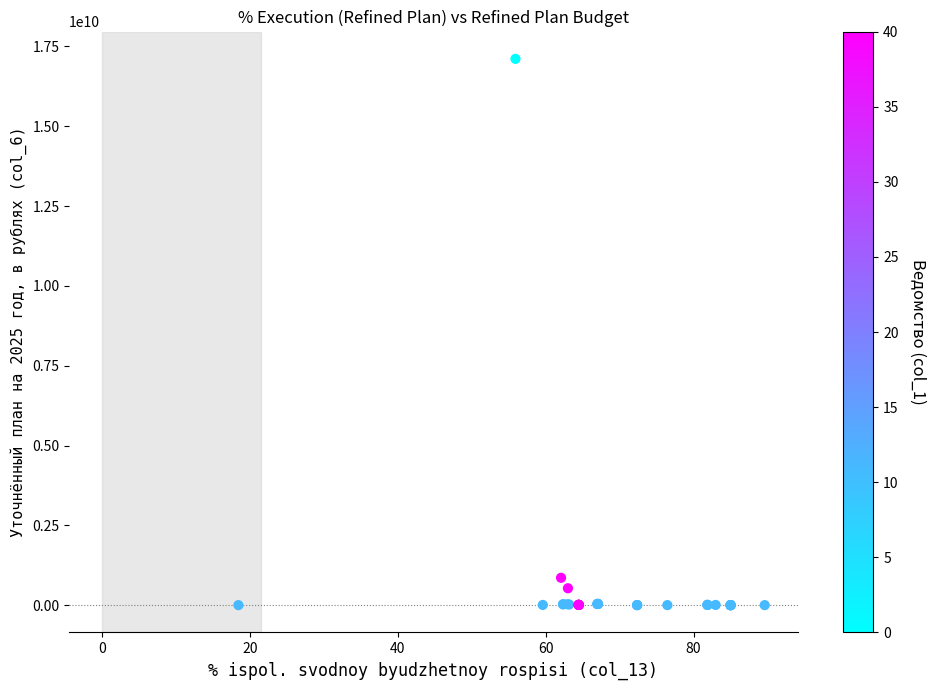

What Y value in the scatter plot is closest to 8556032302?

856967186.0